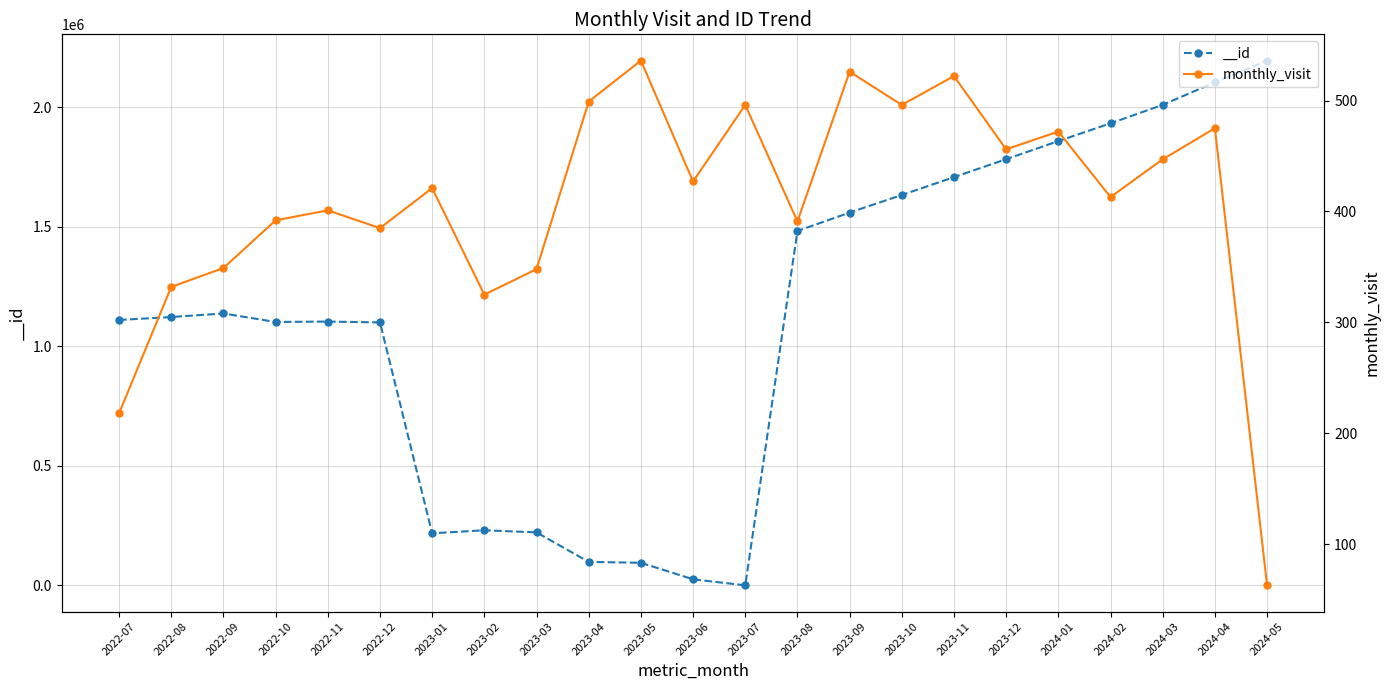

What is the minimum value shown in the chart?

63